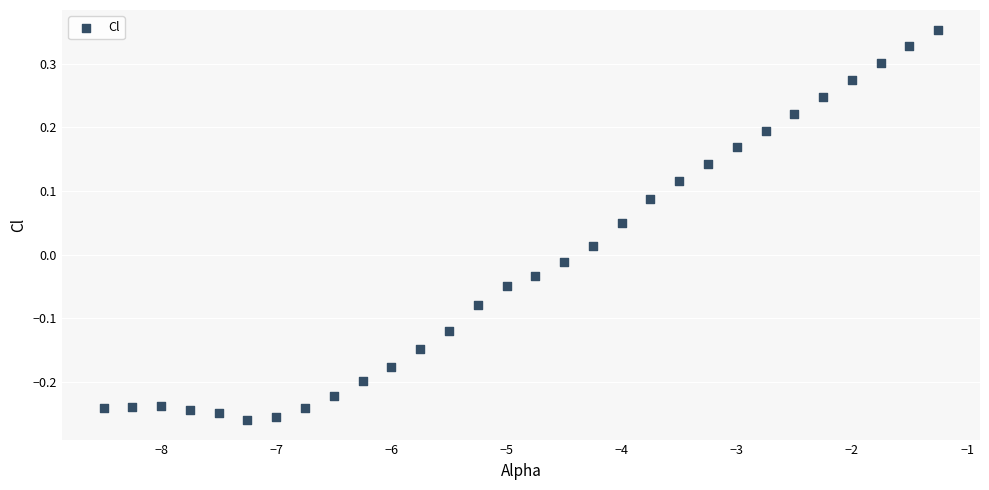

What is the range of Y values (max minus min)?

0.6